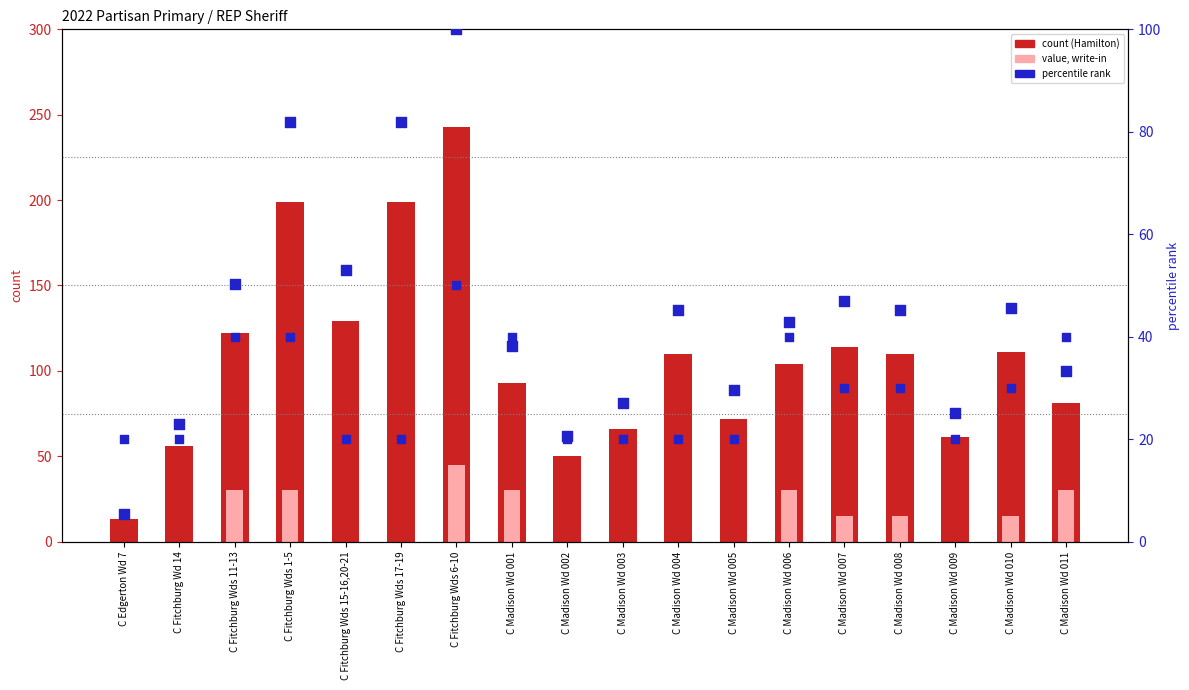

At which category is the sum across all series the highest?

C Fitchburg Wds 6-10